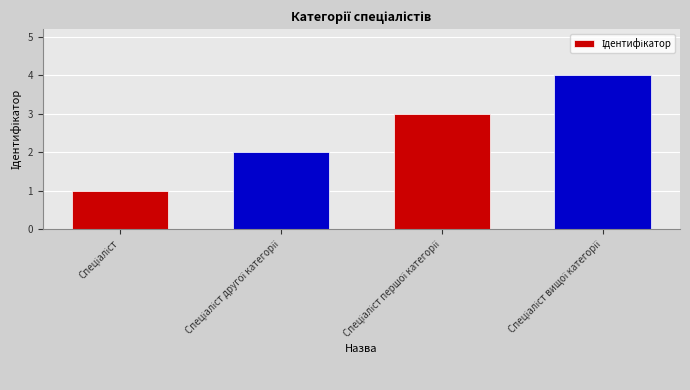

What is the sum of all values?

10